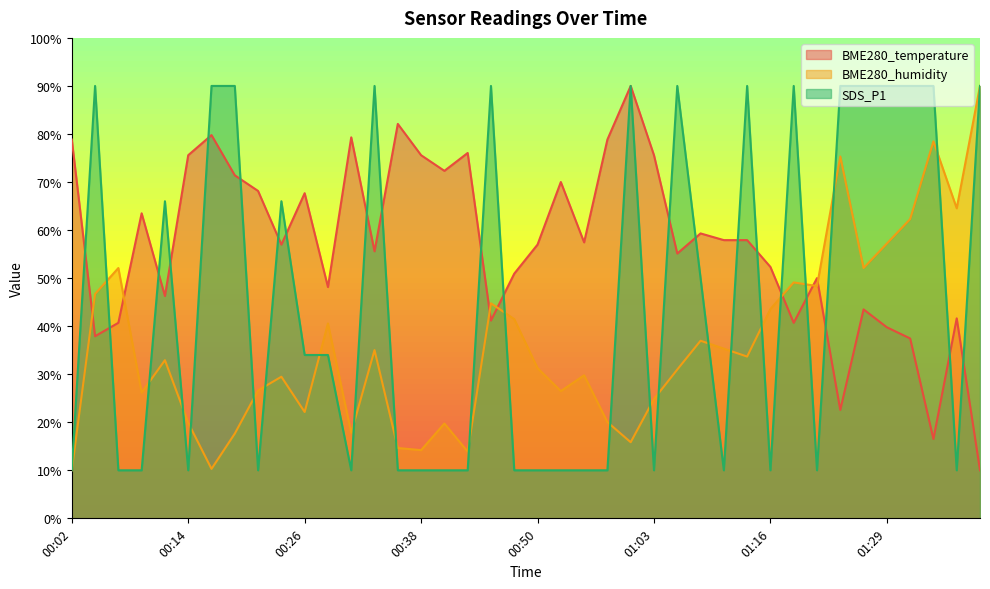

Reading left to right, list all the values displayed in this chart.

BME280_temperature: 78.8	37.9	40.7	63.5	46.3	75.6	79.8	71.4	68.1	57.0	67.7	48.1	79.3	55.6	82.1	75.6	72.3	76.0	41.2	50.9	57.0	70.0	57.4	78.8	90.0	75.6	55.1	59.3	57.9	57.9	52.3	40.7	50.0	22.6	43.5	39.8	37.4	16.5	41.6	10.0
BME280_humidity: 10.0	46.7	52.1	26.2	32.9	19.9	10.3	17.6	26.6	29.5	22.1	40.6	17.8	35.0	14.6	14.2	19.7	13.9	44.8	41.5	31.3	26.5	29.8	20.0	15.8	24.8	31.0	37.0	35.3	33.7	43.6	49.1	48.4	75.3	52.1	57.2	62.3	78.5	64.5	90.0
SDS_P1: 10.0	90.0	10.0	10.0	66.0	10.0	90.0	90.0	10.0	66.0	34.0	34.0	10.0	90.0	10.0	10.0	10.0	10.0	90.0	10.0	10.0	10.0	10.0	10.0	90.0	10.0	90.0	50.0	10.0	90.0	10.0	90.0	10.0	90.0	90.0	90.0	90.0	90.0	10.0	90.0